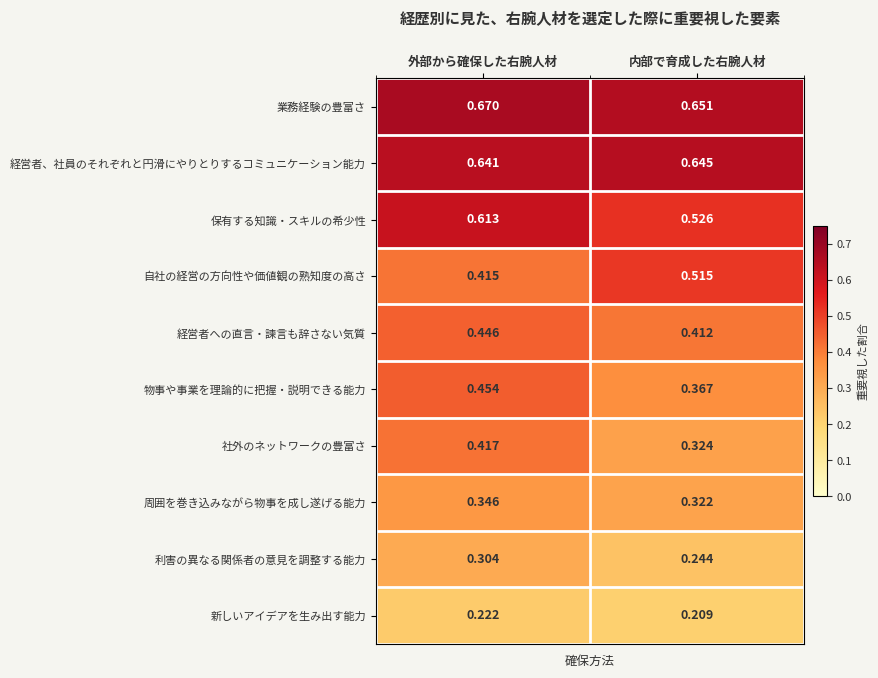

At which label does 保有する知識・スキルの希少性 reach its peak?

外部から確保した右腕人材